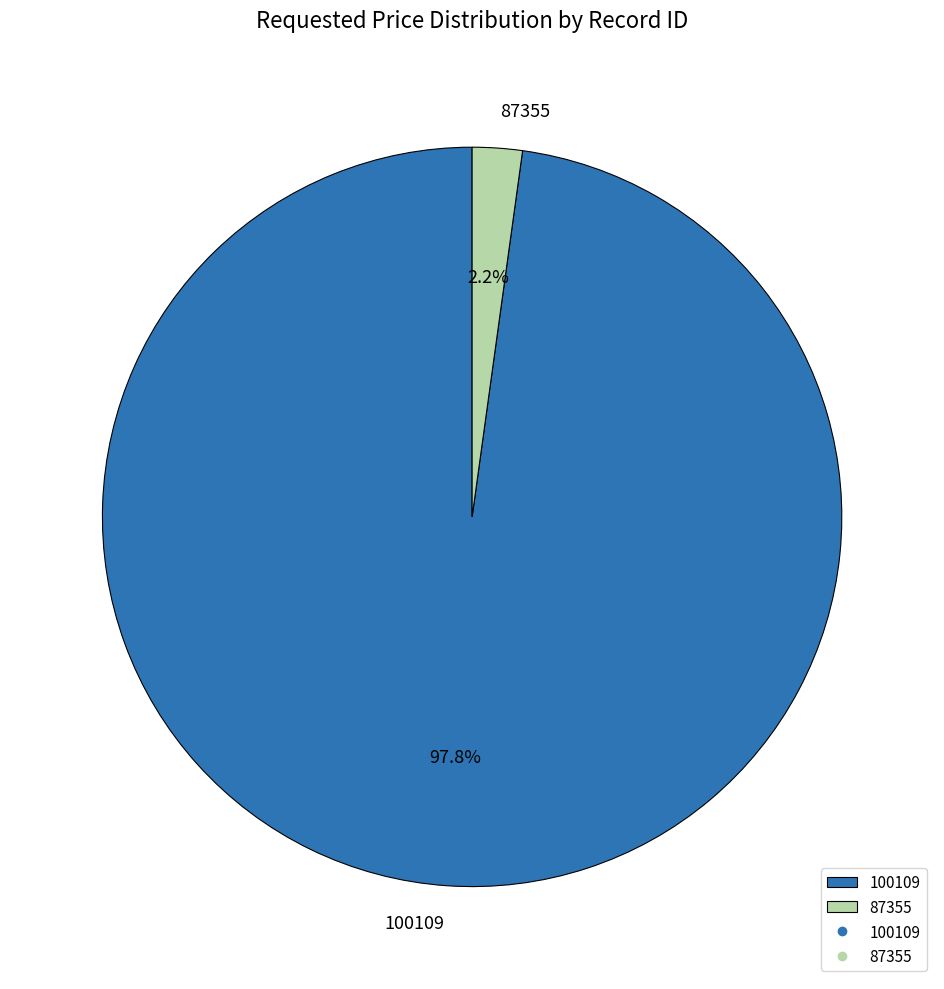

Which has a higher value, 87355 or 100109?

100109